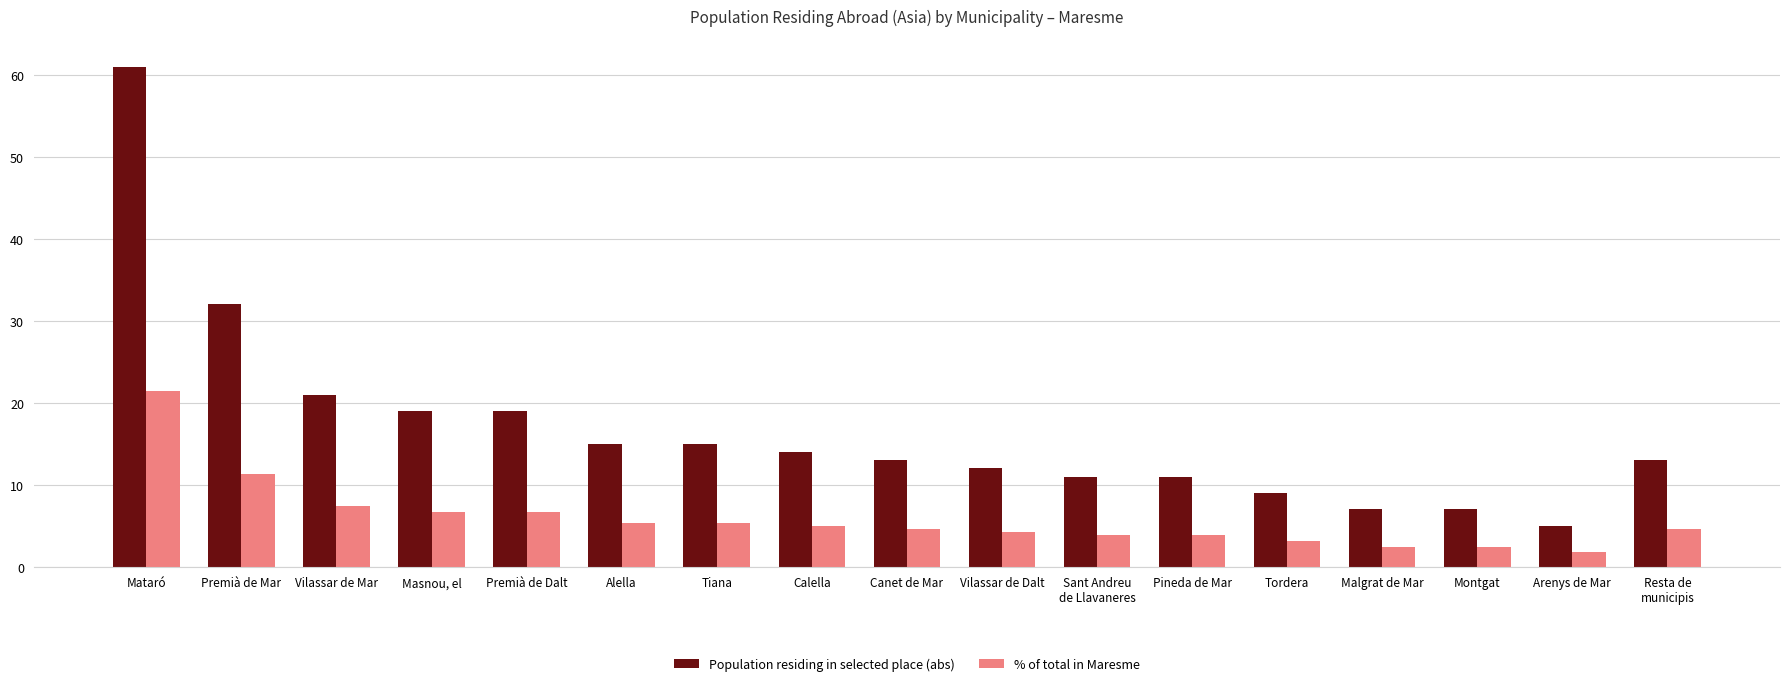

Rank the series at Canet de Mar from highest to lowest value.

Population residing in selected place (abs), % of total in Maresme